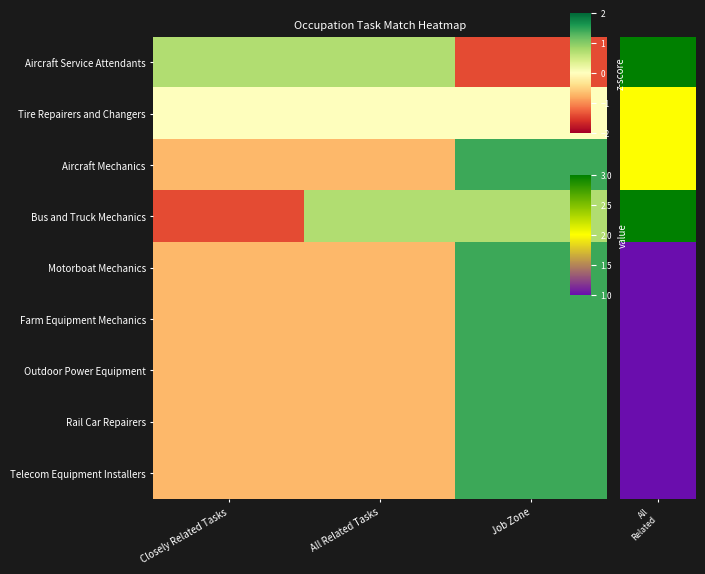

What is the total value across all series at All Related Tasks?

-2.8